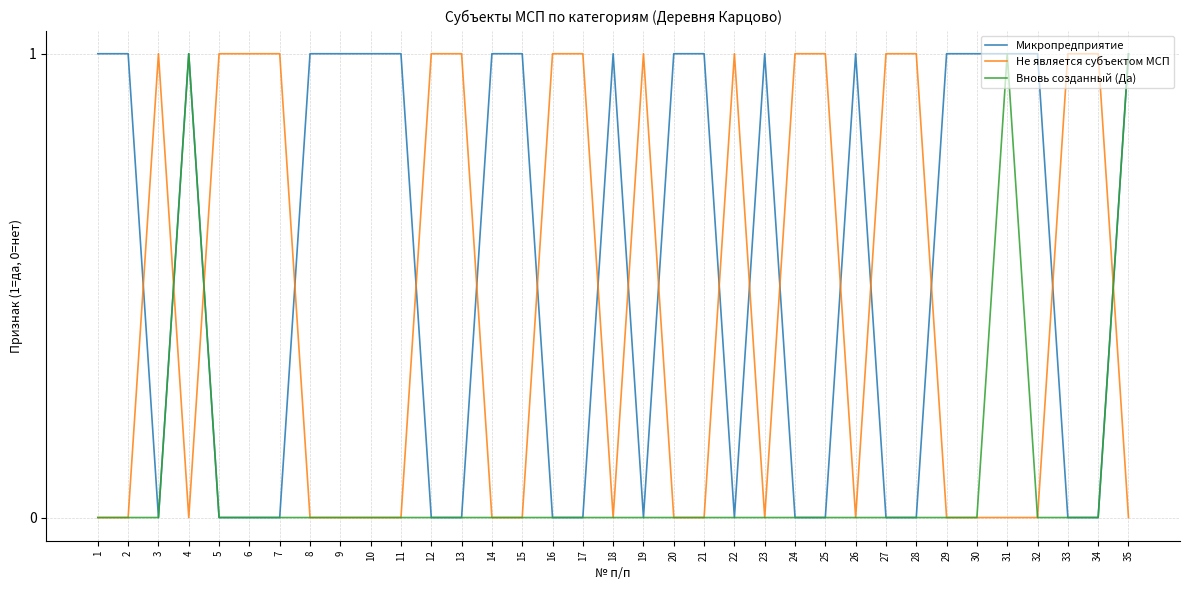

True or false: Микропредприятие and Не является субъектом МСП intersect in this chart.

True